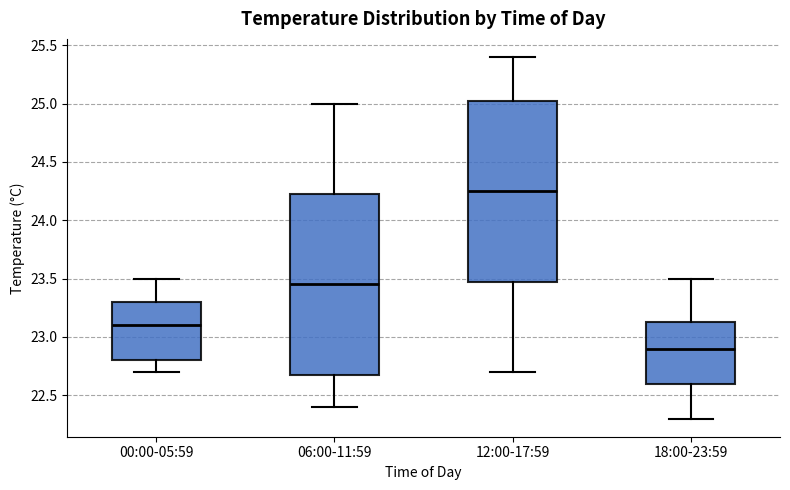

Where does the upper whisker of the box for 06:00-11:59 end on the y-axis? The values are not printed on the chart, so give them approximately, as read against the axis.

25.00